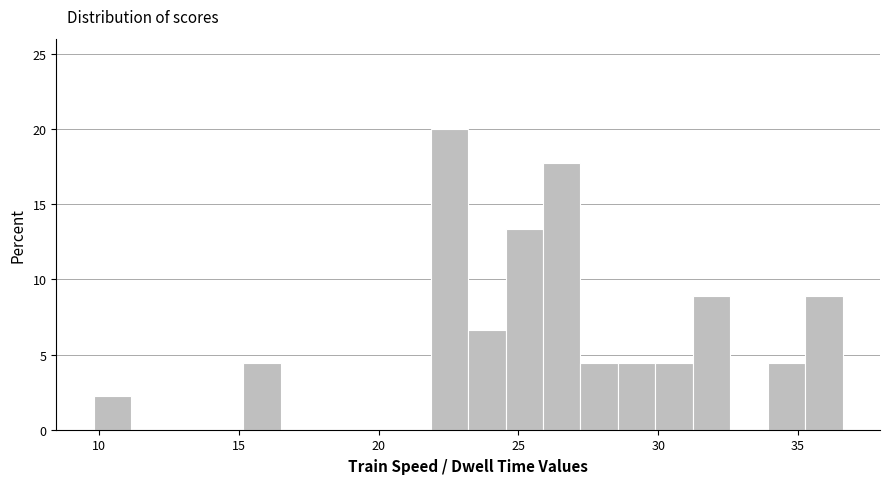

Around what value on the x-axis is the tallest bar? Give the approximate position of its centre, as read against the axis.

22.5